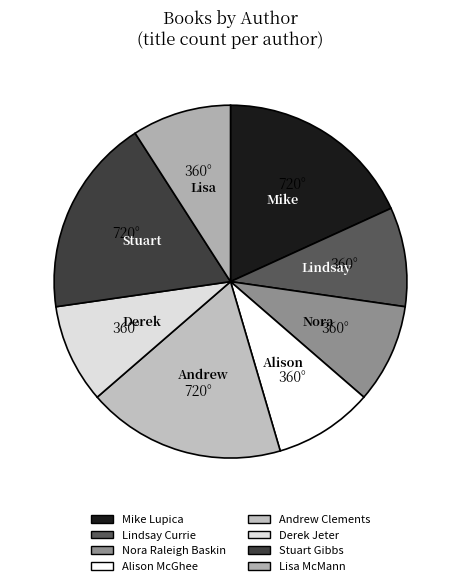

How many segments does this pie chart have?

8